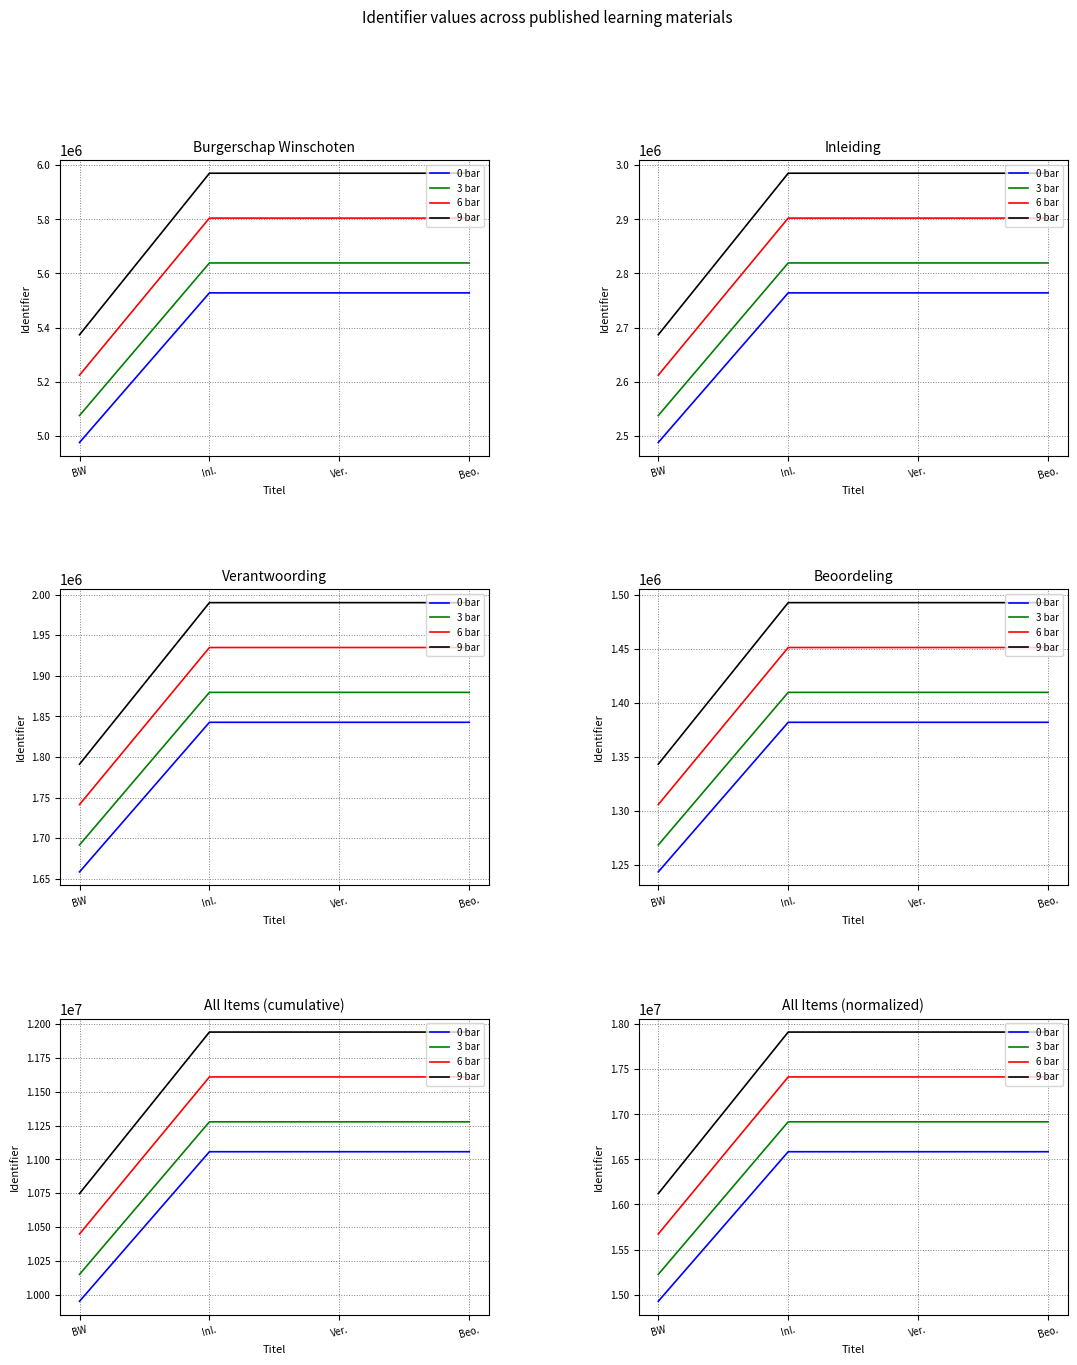

True or false: 3 bar and 6 bar cross at least once.

False